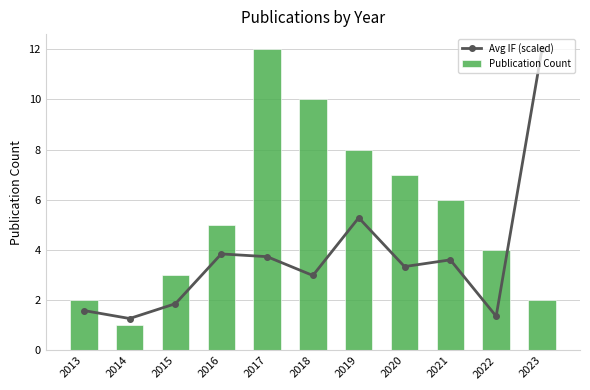

What is the sum of the Publication Count values at 2020 and 2015?

10